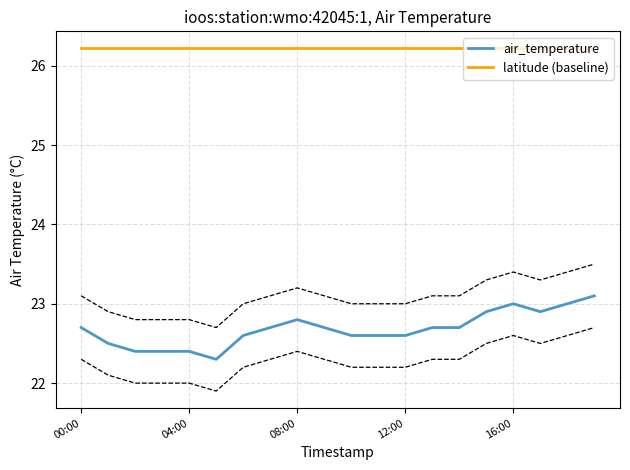

Rank the series by their maximum value, from highest to lowest.

latitude (baseline), air_temperature